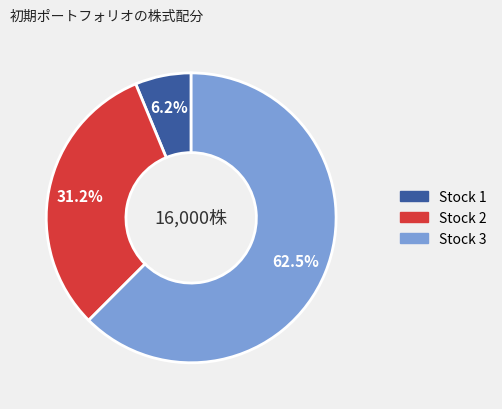

Which slice is the largest?

Stock 3